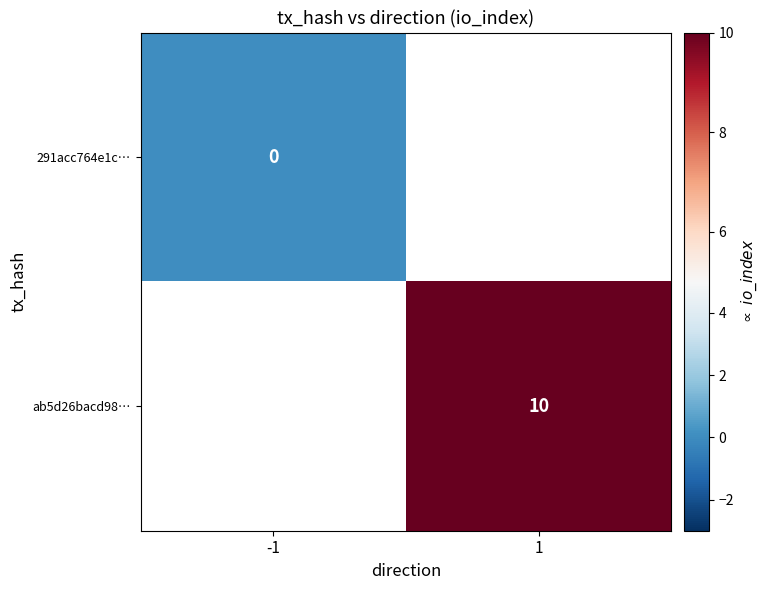

Is it true that ab5d26bacd98… equals 10 at 1?

True